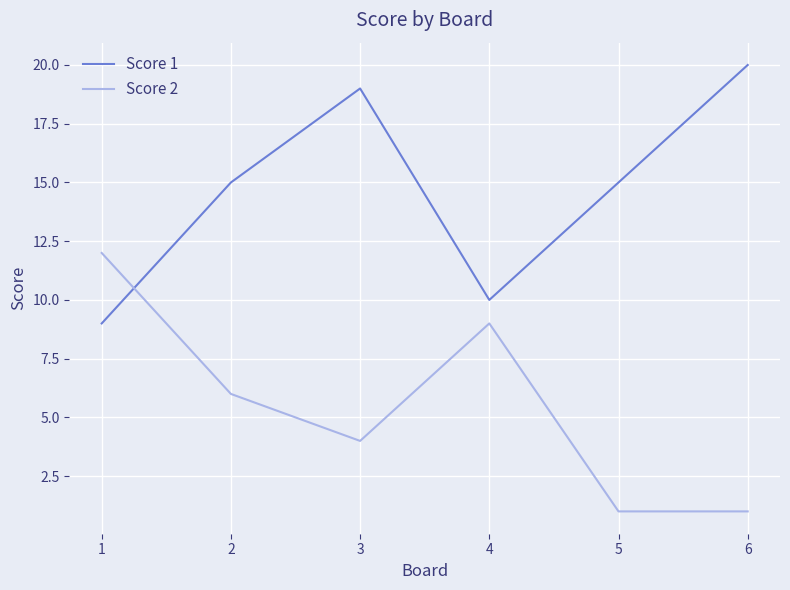

What is the difference between the second highest and second lowest values in the Score 2 series?

8